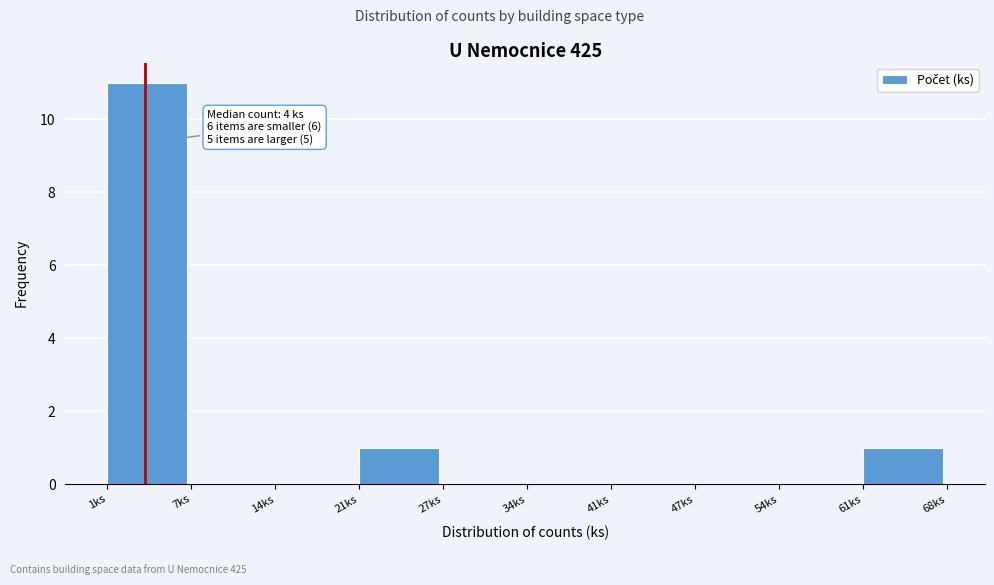

Reading left to right, list all the values displayed in this chart.

1ks=11	7ks=0	14ks=0	21ks=1	27ks=0	34ks=0	41ks=0	47ks=0	54ks=0	61ks=1